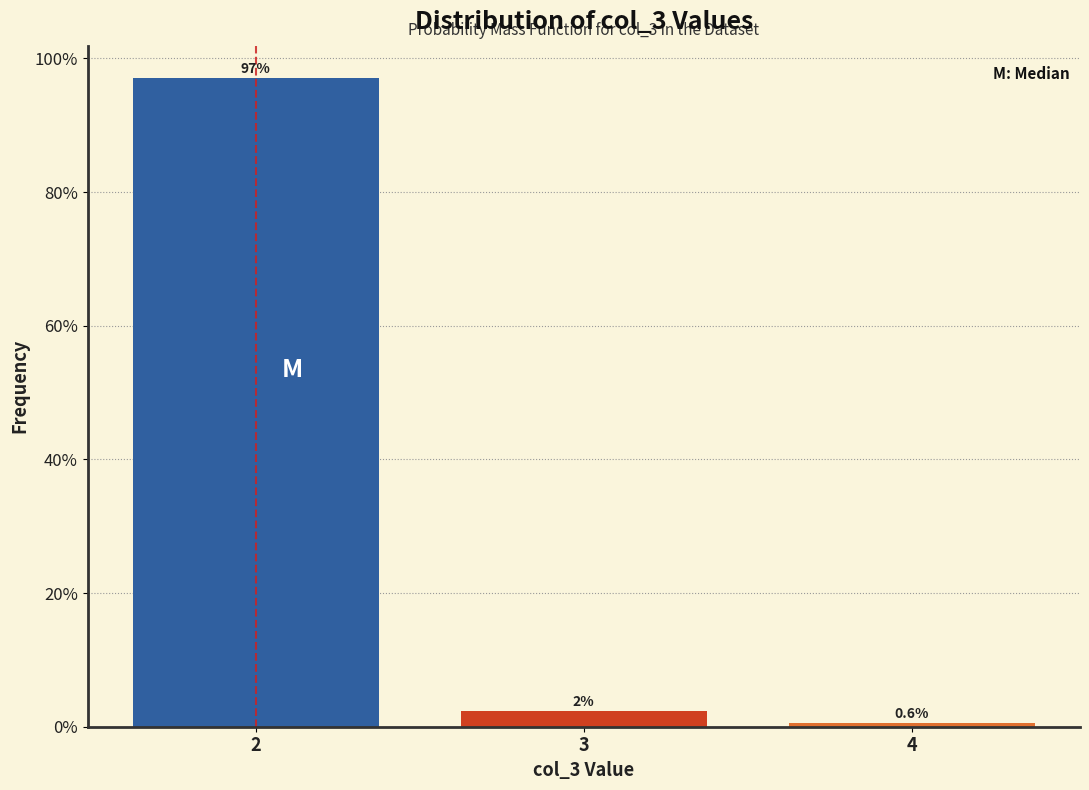

Which has a higher value, 3 or 4?

3